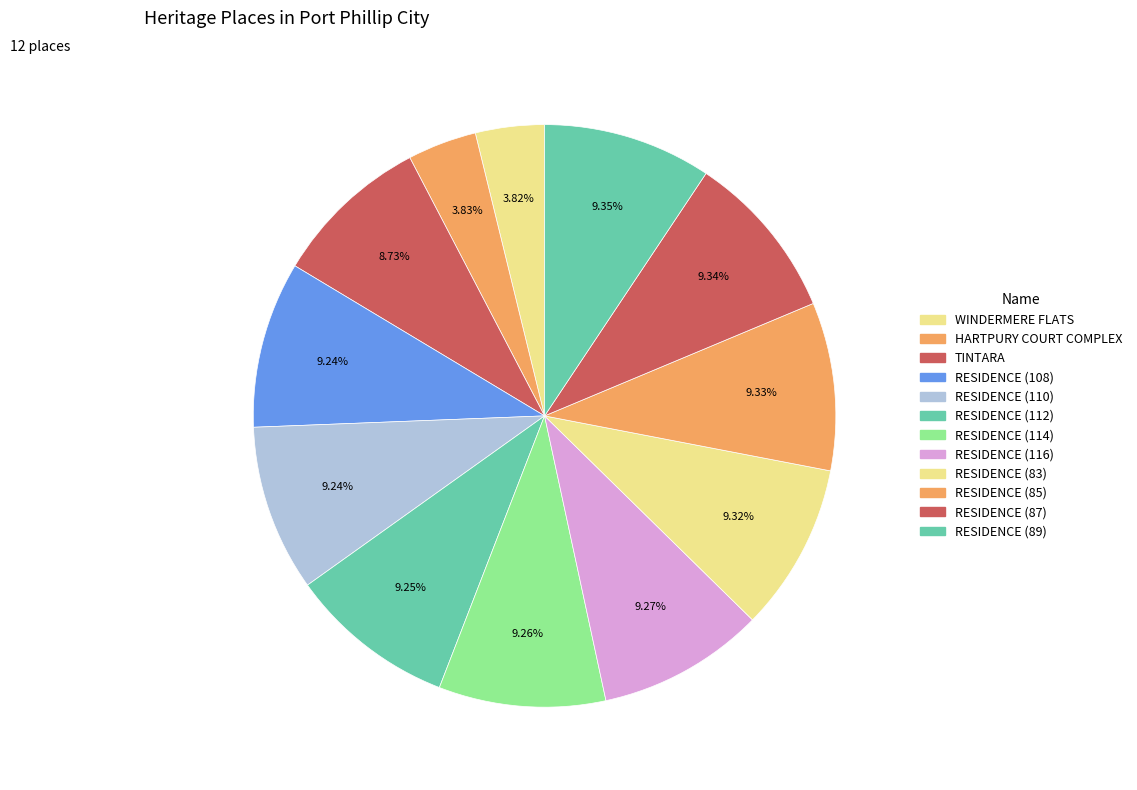

To the nearest percent, what is the average slice percentage?

8%